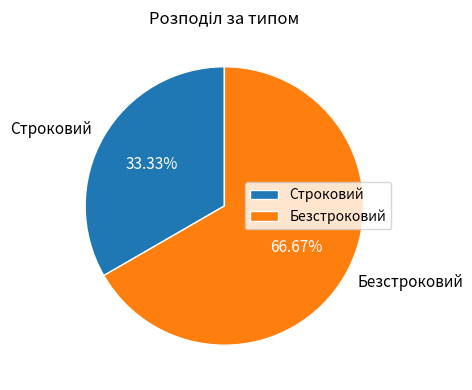

True or false: Строковий accounts for 26% of the total.

False